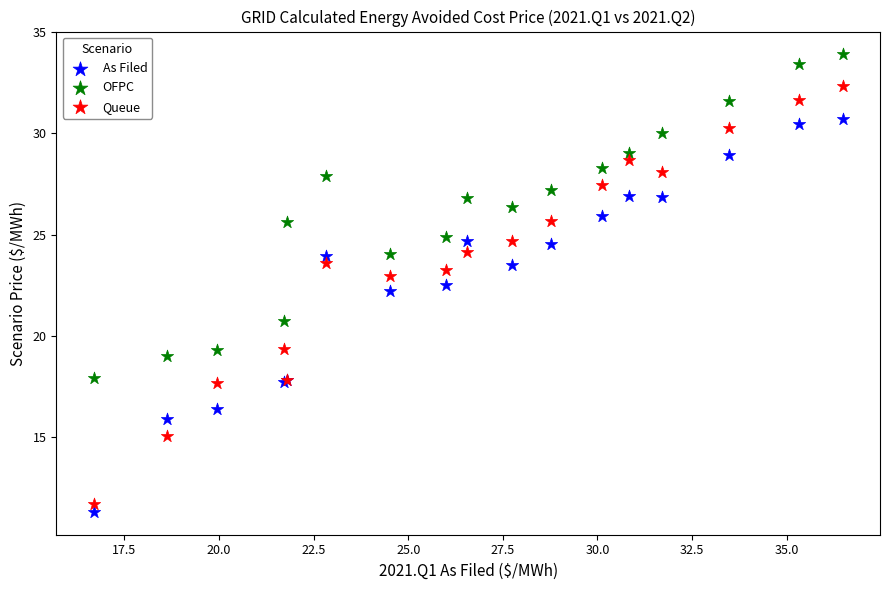

Which series contains the highest Y value?

OFPC